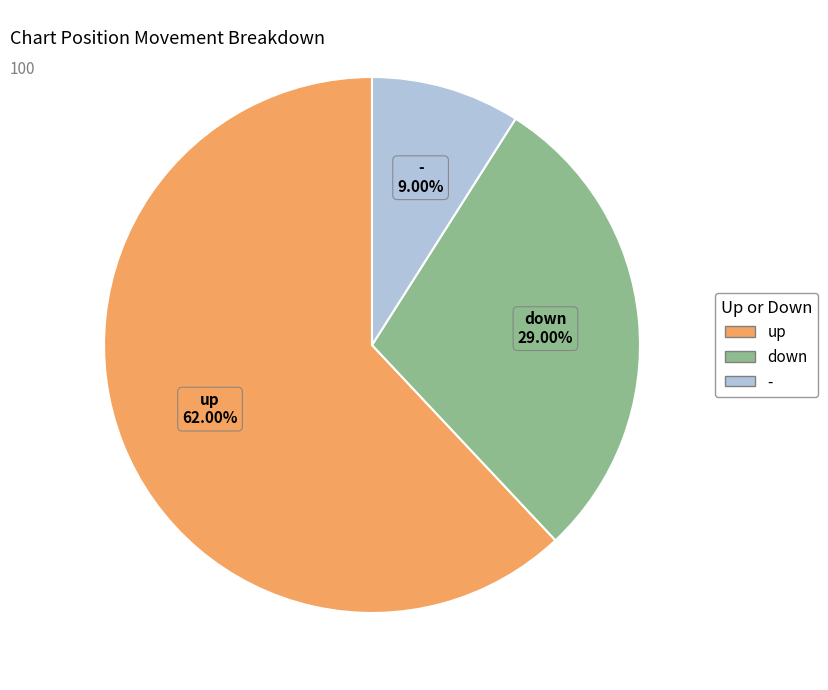

What is the largest slice in the pie chart?

up